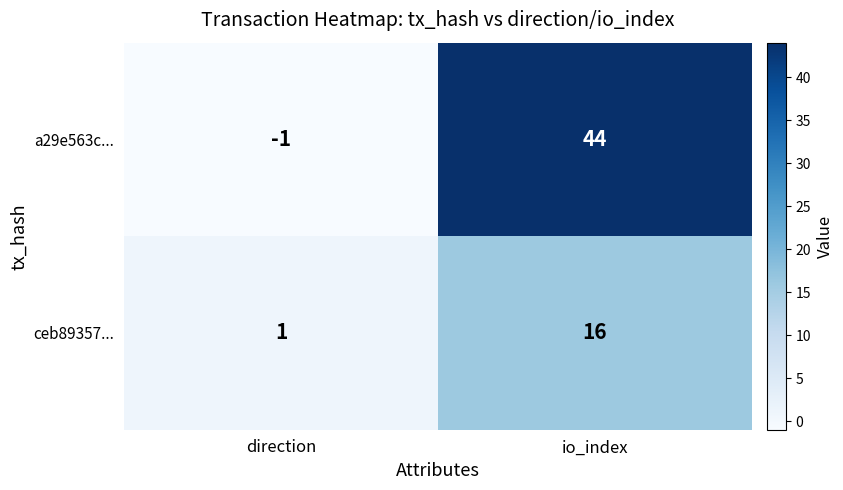

What is the maximum value shown in the chart?

44